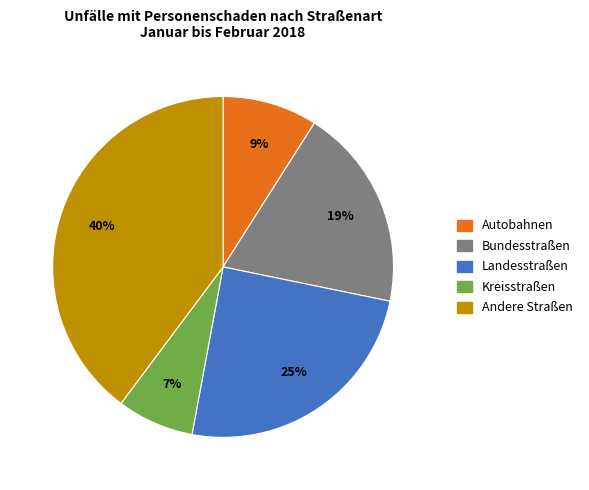

Is there a majority slice in this chart?

No